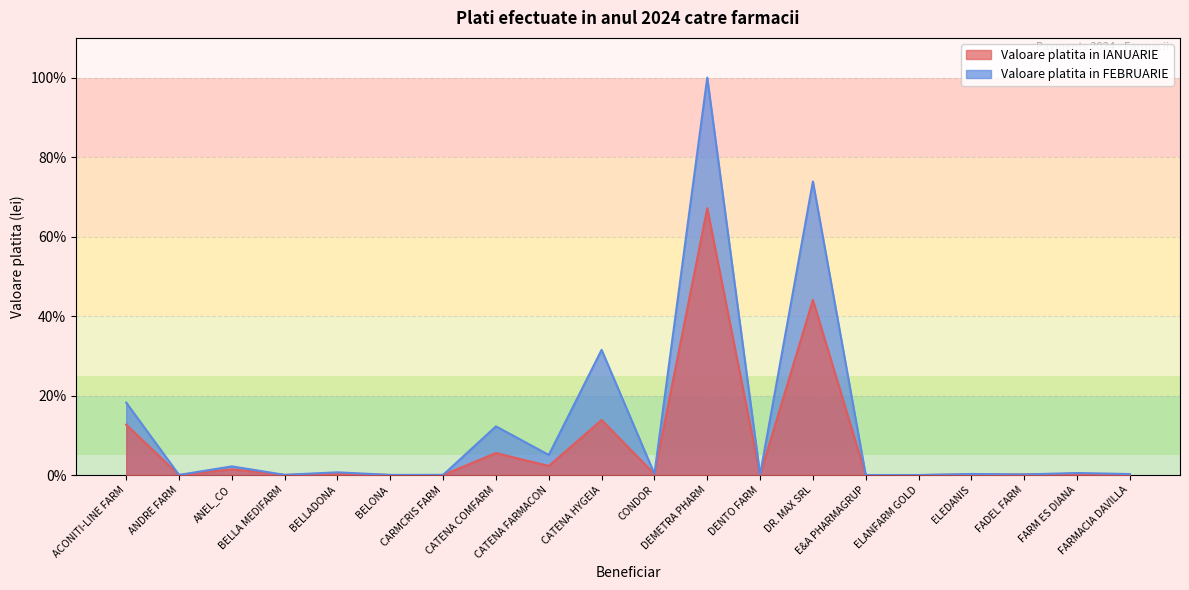

Which series has the largest range (max minus min)?

Valoare platita in FEBRUARIE